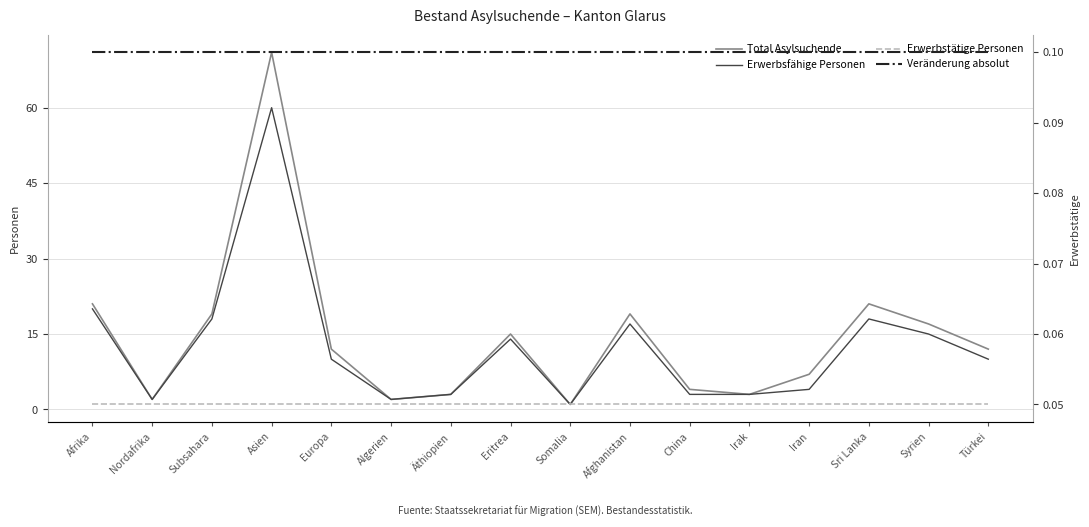

What is the label of the 10th point from the right?

Äthiopien